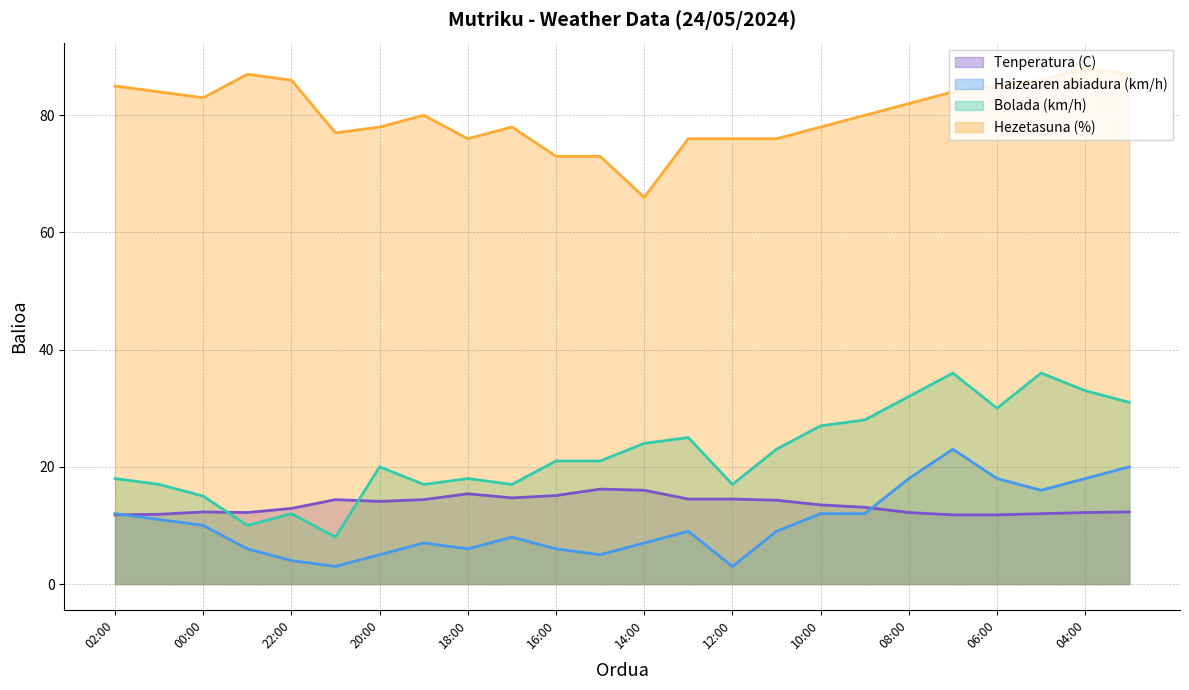

The Bolada (km/h) series shows 4.2 at 12:00. True or false?

False